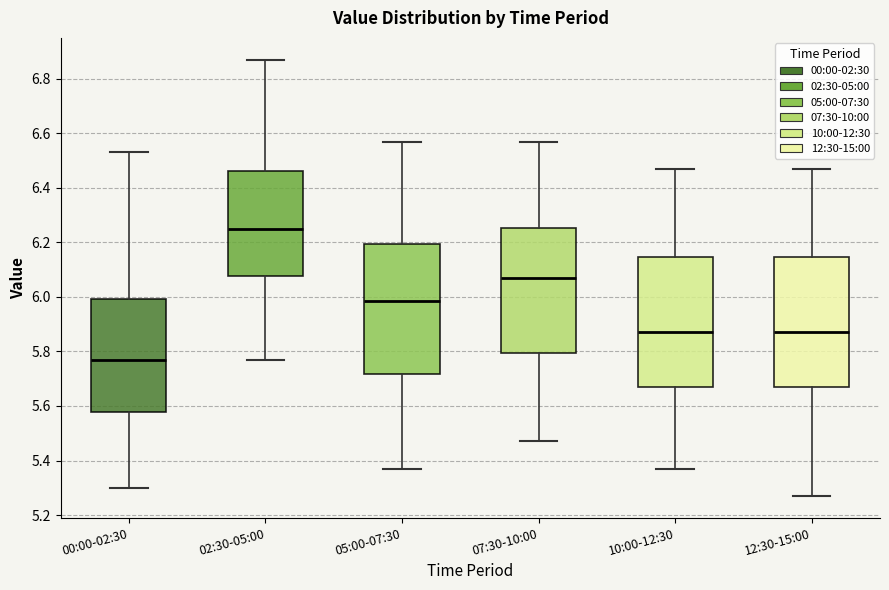

Where does the upper whisker of the box for 10:00-12:30 end on the y-axis? The values are not printed on the chart, so give them approximately, as read against the axis.

6.48